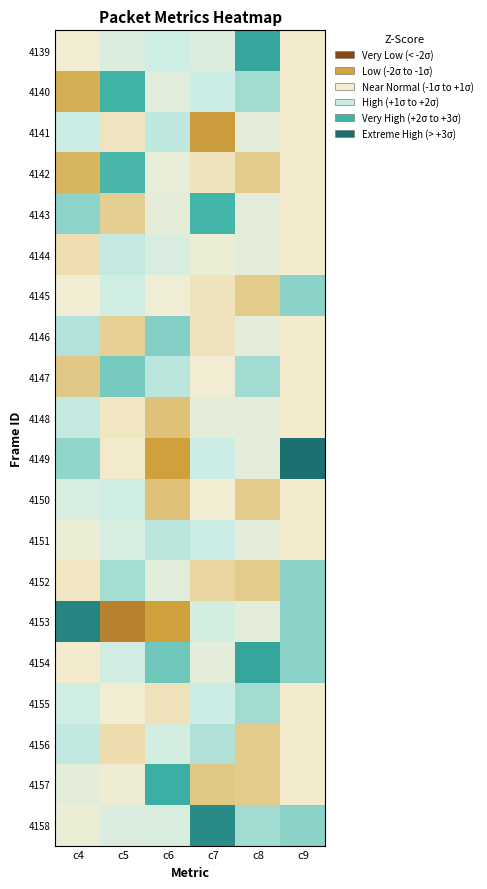

Which series has the largest range (max minus min)?

4153